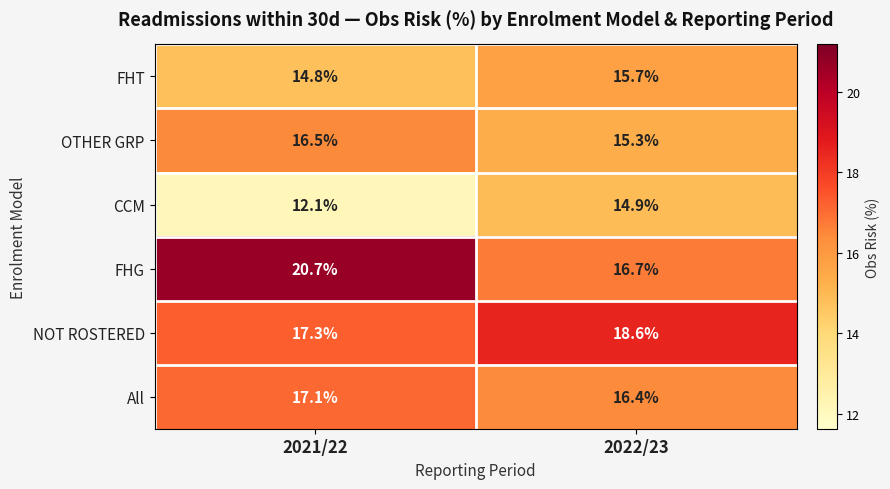

Rank the series by their maximum value, from highest to lowest.

FHG, NOT ROSTERED, All, OTHER GRP, FHT, CCM